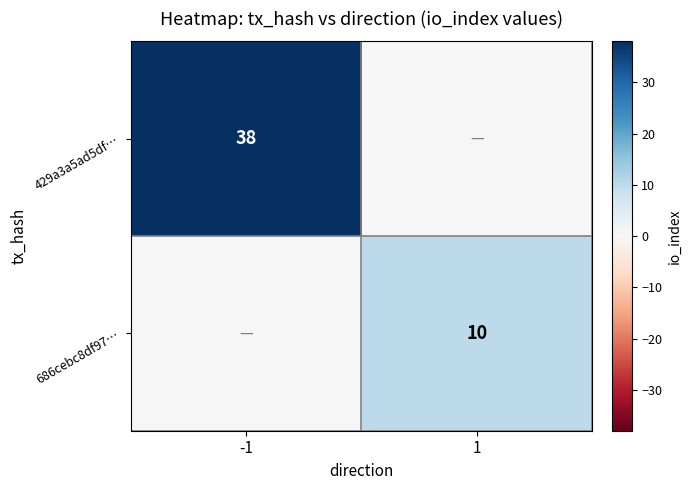

The 429a3a5ad5df… series shows 50 at -1. True or false?

False